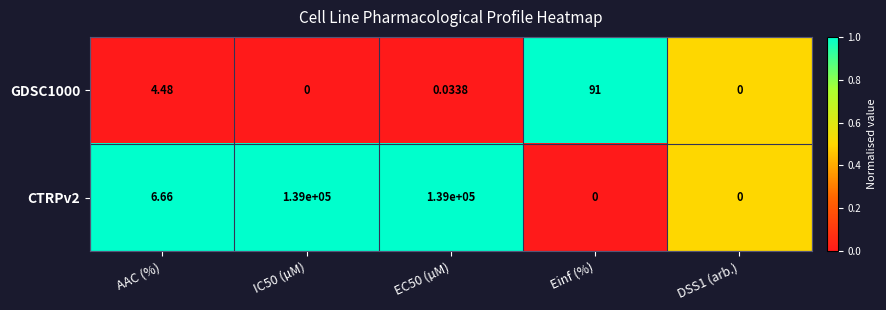

Which category has the highest value in the GDSC1000 series?

Einf (%)